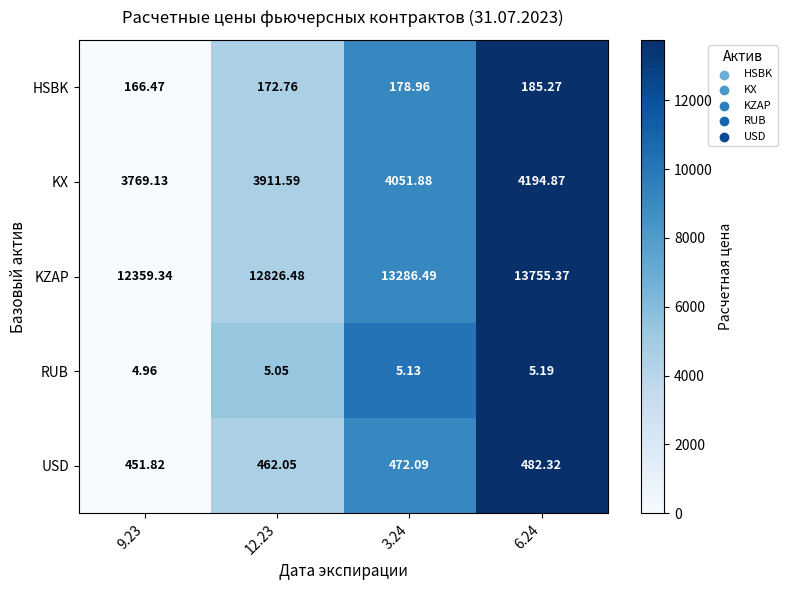

What is the spread (max minus min) of values at 12.23?

12821.4